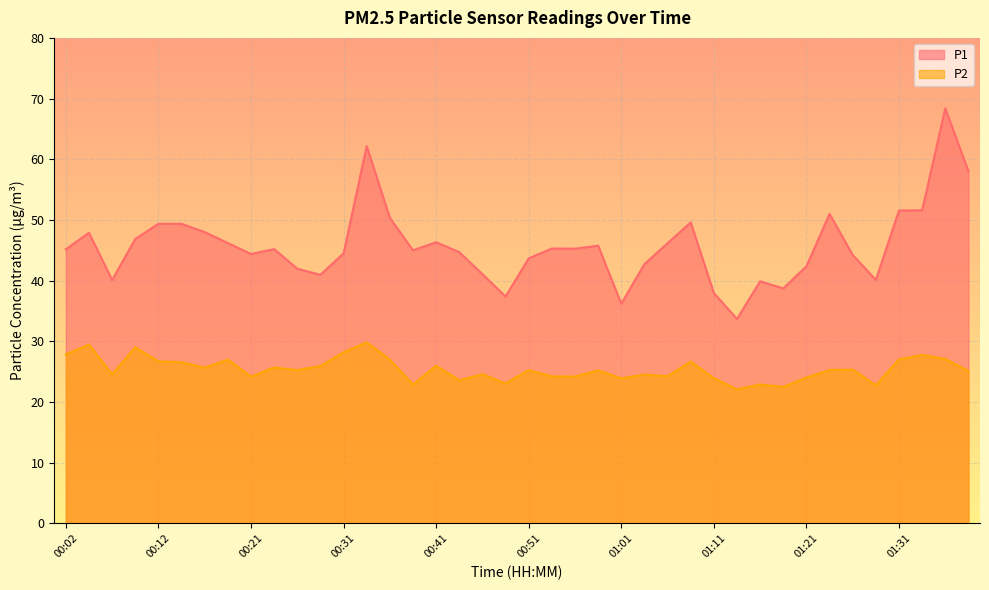

How many lines are shown in the chart?

2